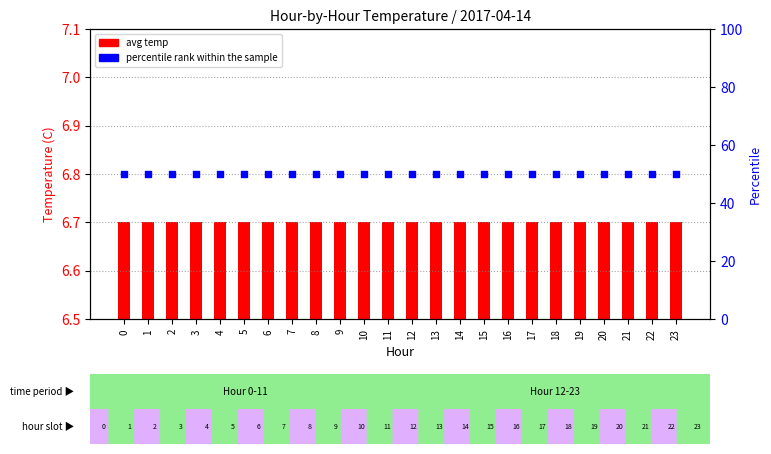

Which series has the largest Y range (max minus min)?

avg temp